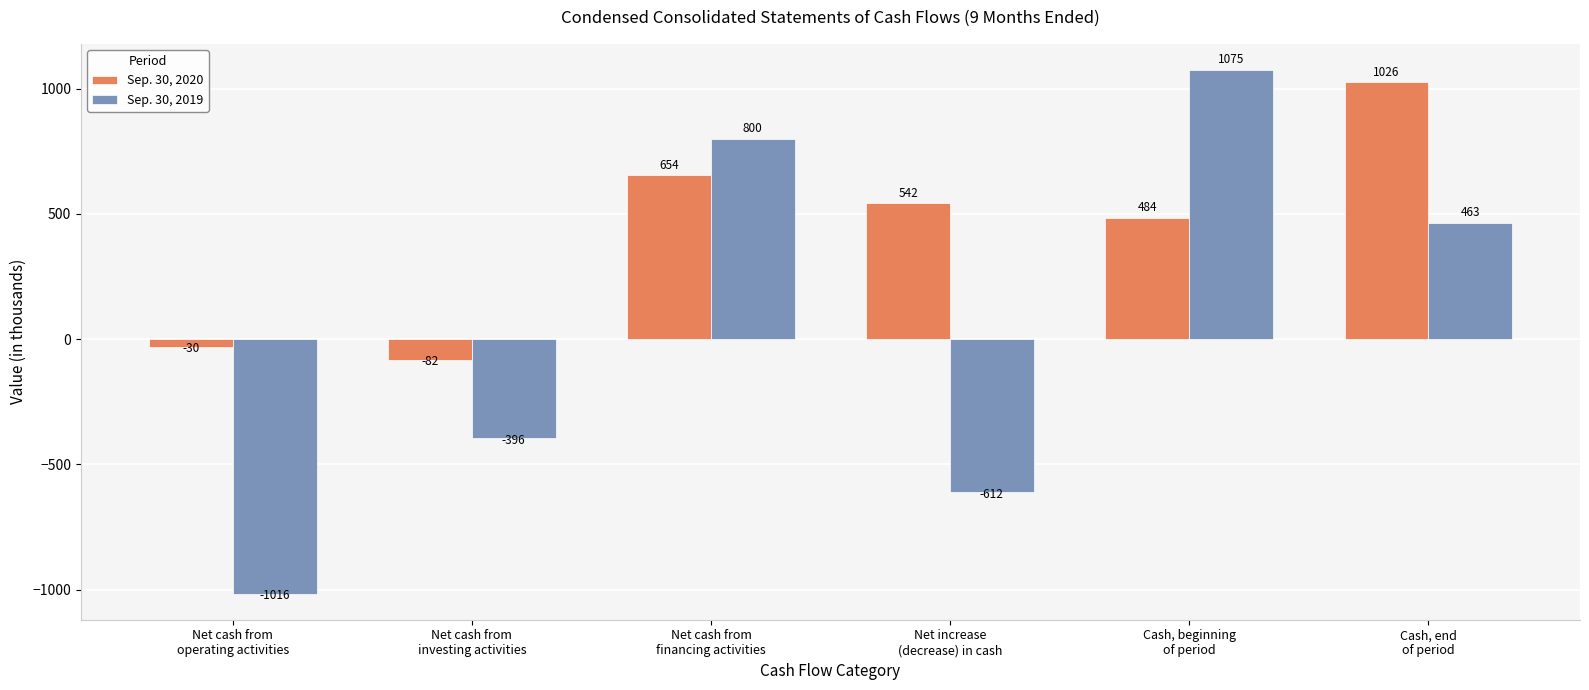

The value of Sep. 30, 2019 at Cash, end
of period is 463. True or false?

True